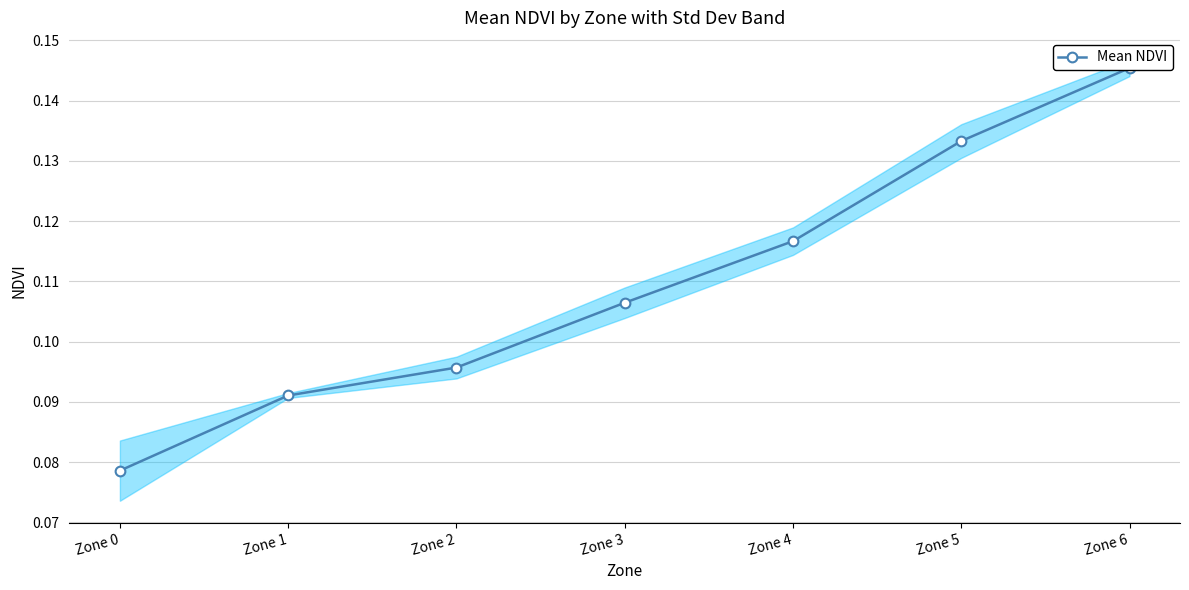

Reading left to right, extract all data points from this chart.

0.1	0.1	0.1	0.1	0.1	0.1	0.1